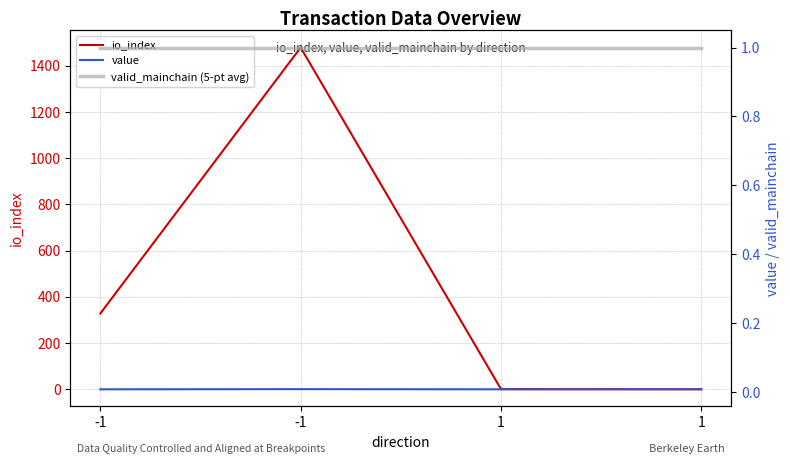

Where is the first local minimum for value?

1